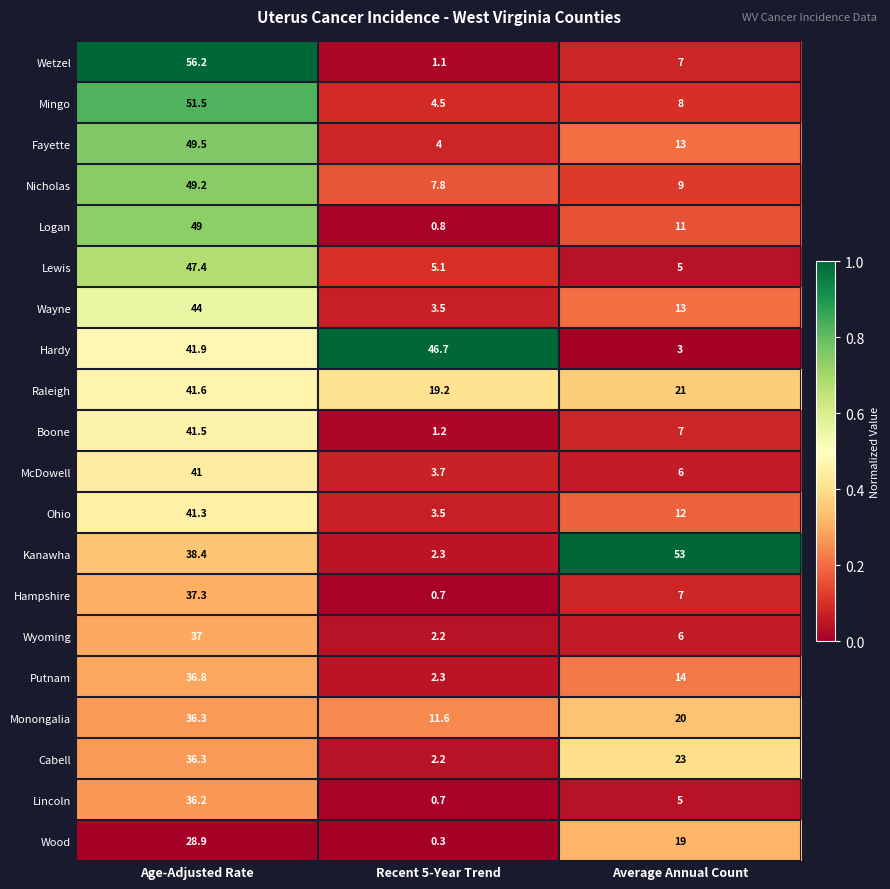

Which category has the highest value in the Lincoln series?

Age-Adjusted Rate